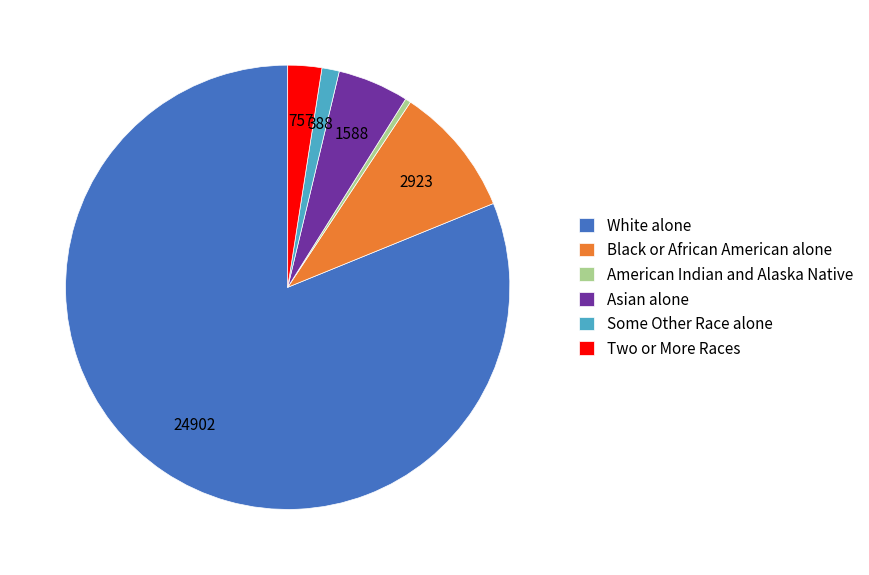

The Asian alone slice represents 17% of the pie. True or false?

False